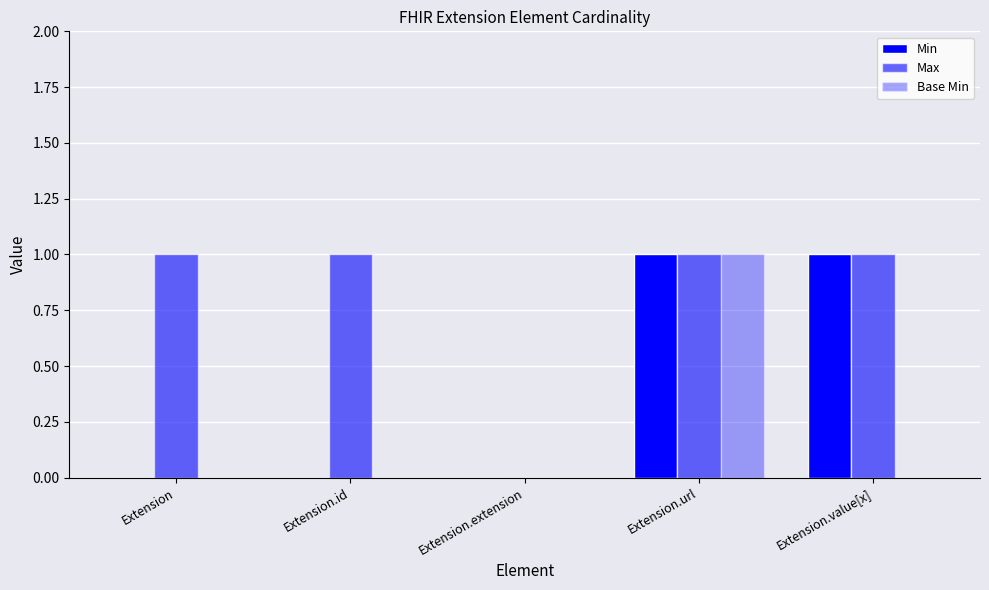

At how many categories does at least one series exceed 0?

4